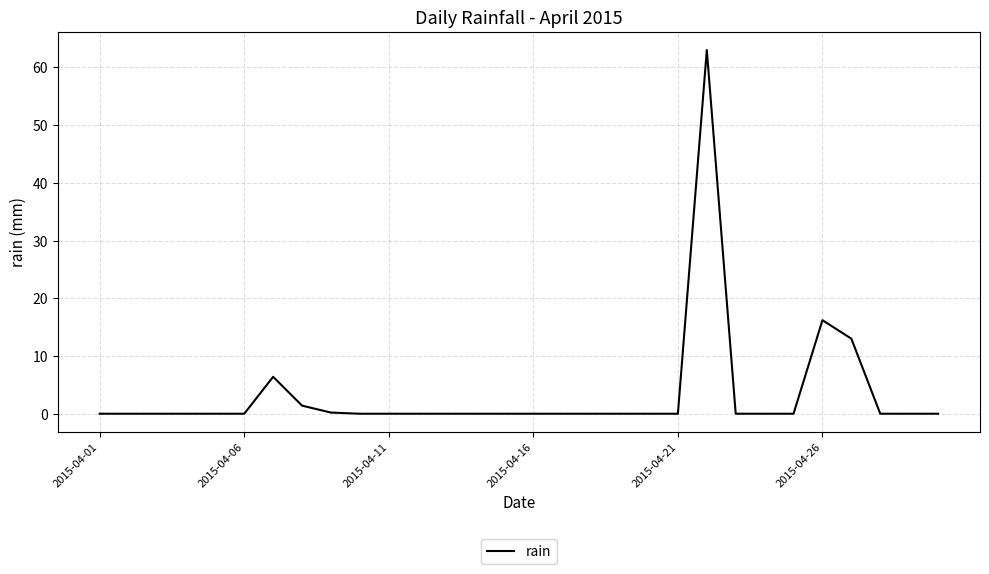

What is the difference between the maximum and minimum values?

63.0